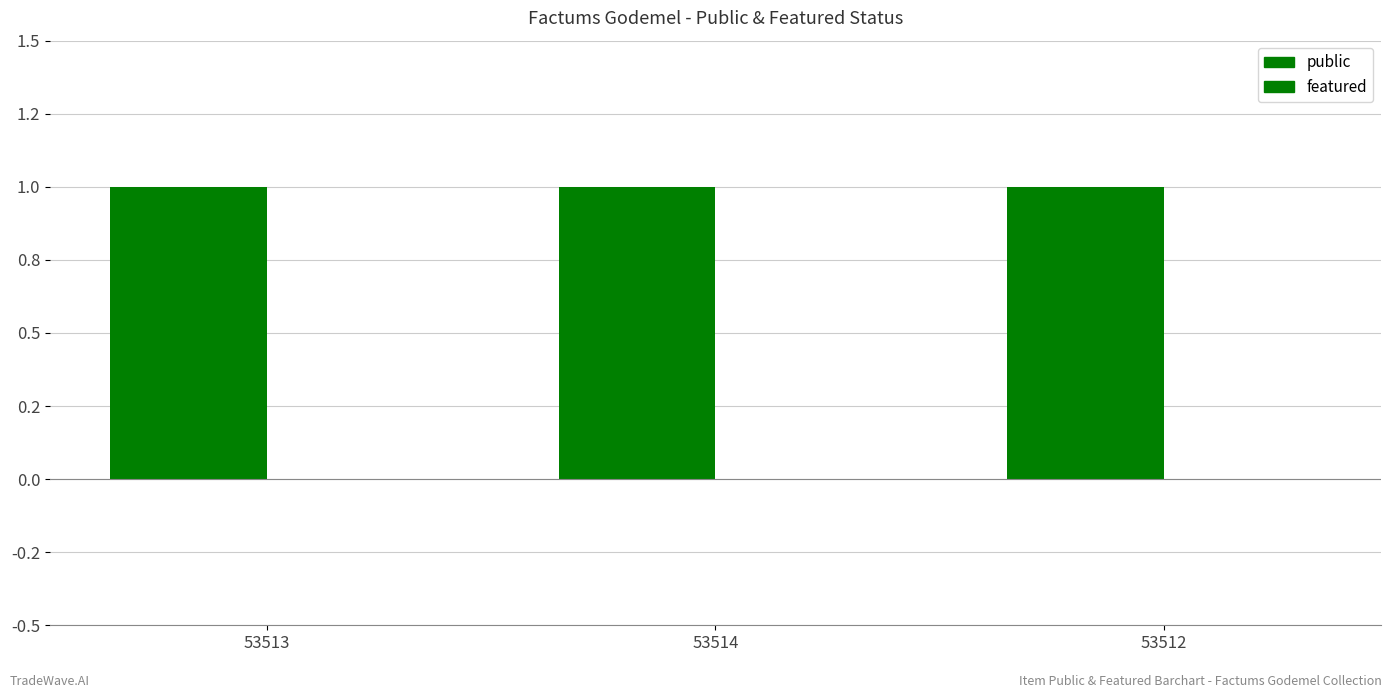

What position from the left is 53514?

2